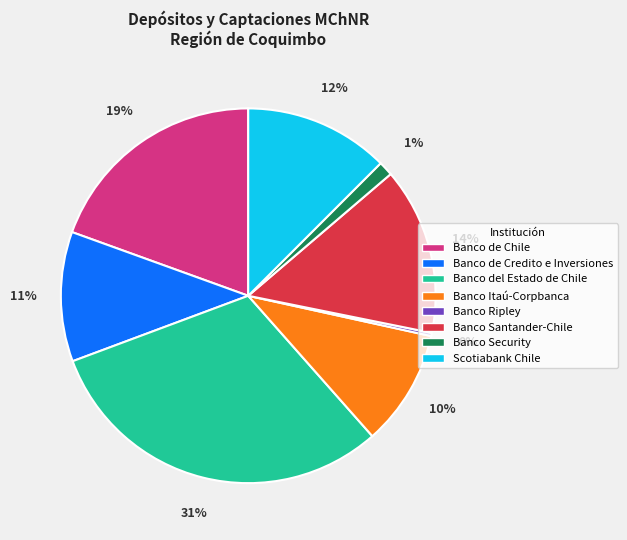

Does Banco del Estado de Chile represent more than half of the total?

No